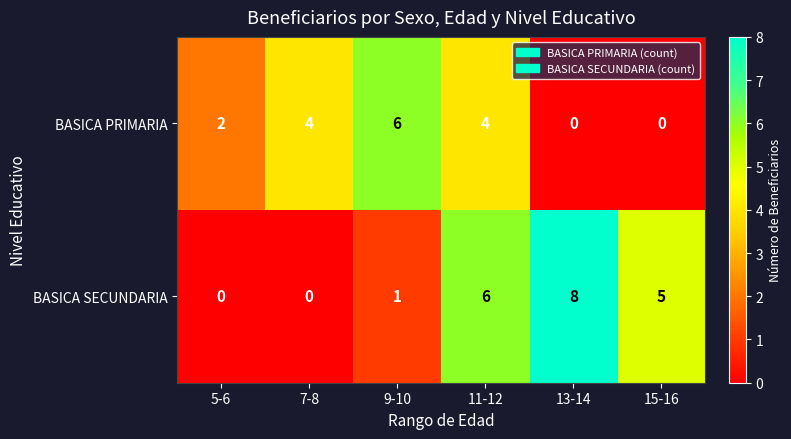

The BASICA SECUNDARIA series shows 0 at 7-8. True or false?

True